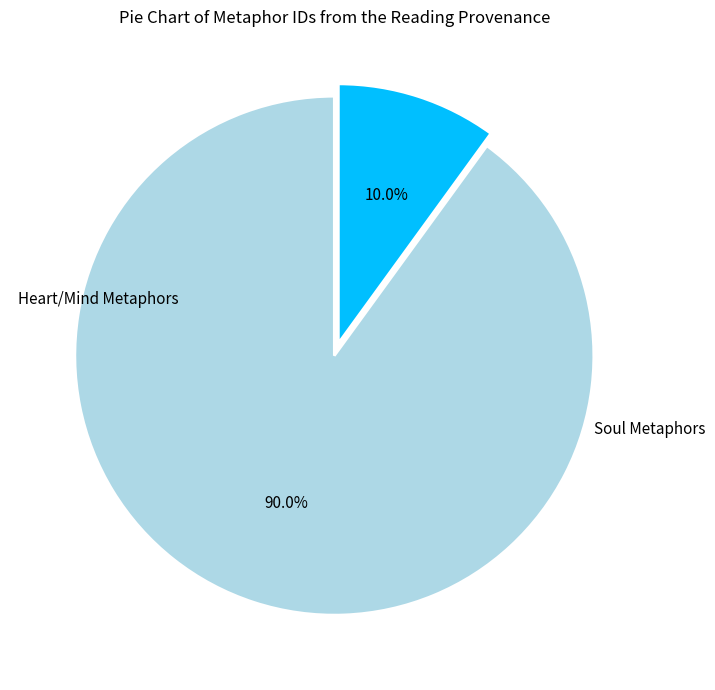

Is there any slice that represents more than half of the pie?

Yes